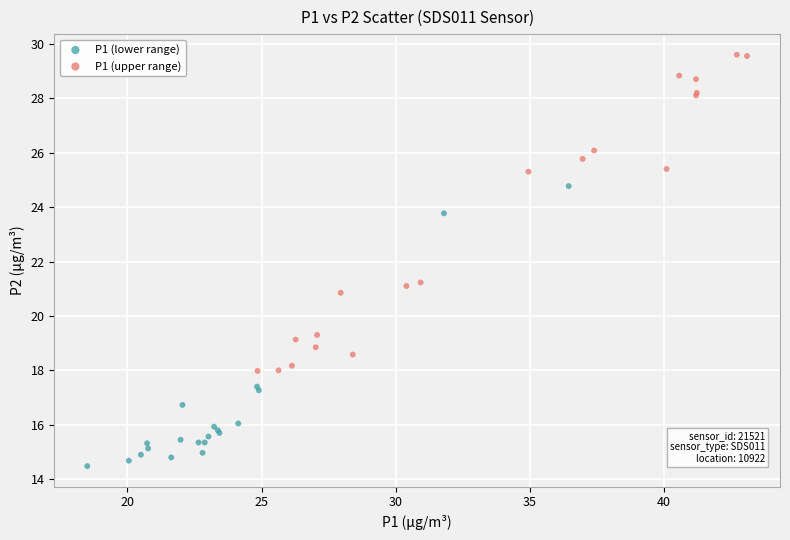

Which series contains the lowest Y value?

P1 (lower range)